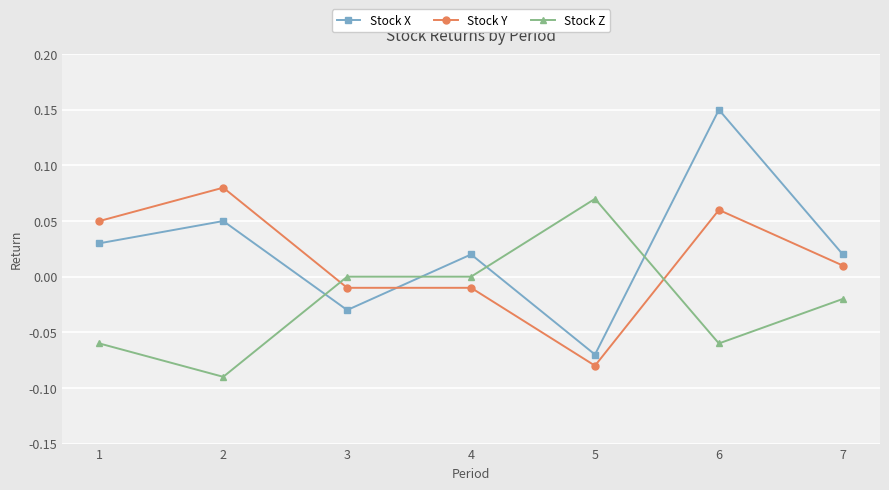

What are all the series names shown in the legend?

Stock X, Stock Y, Stock Z